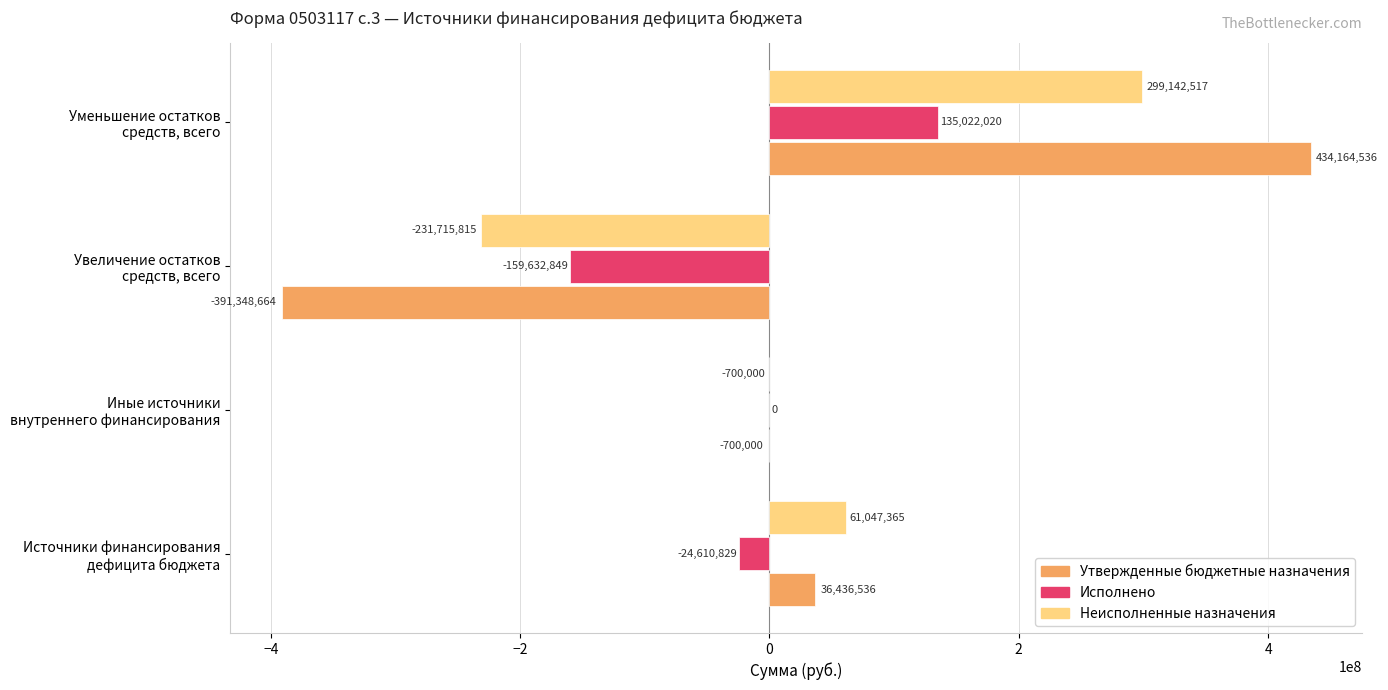

Which series has the largest total across all categories?

Неисполненные назначения